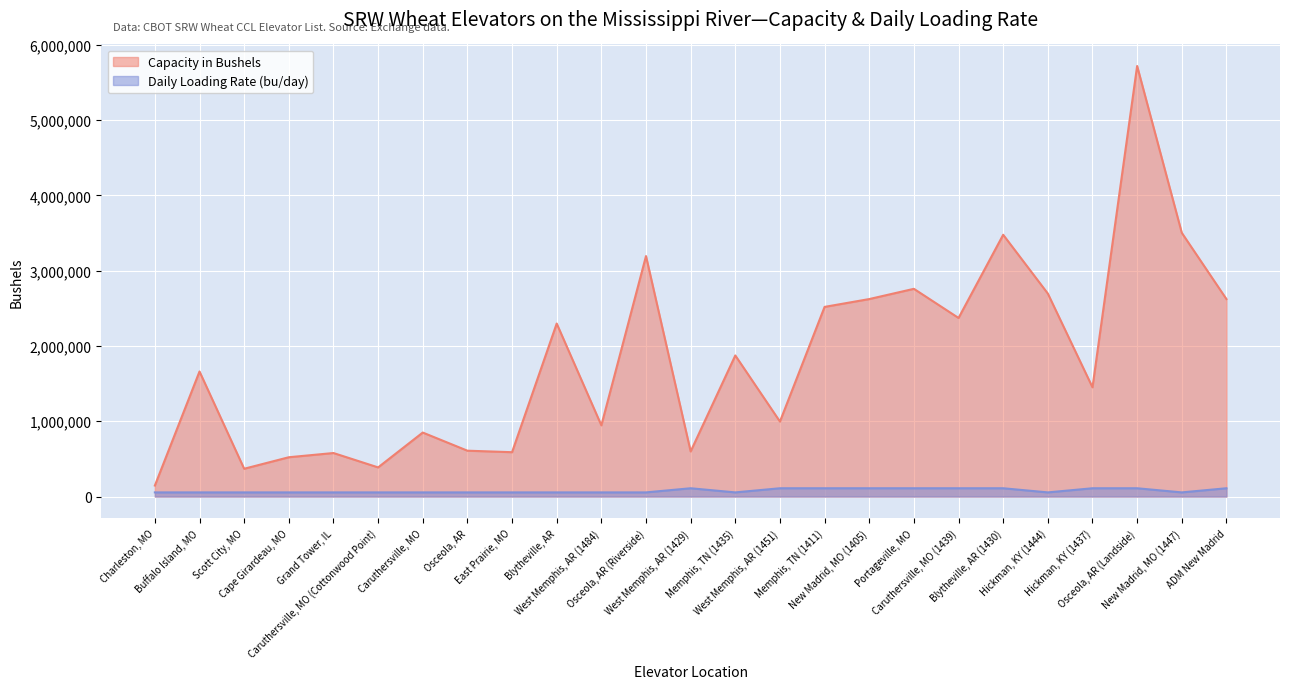

What is the value of the Capacity in Bushels point at the 20th from the left?

3477000